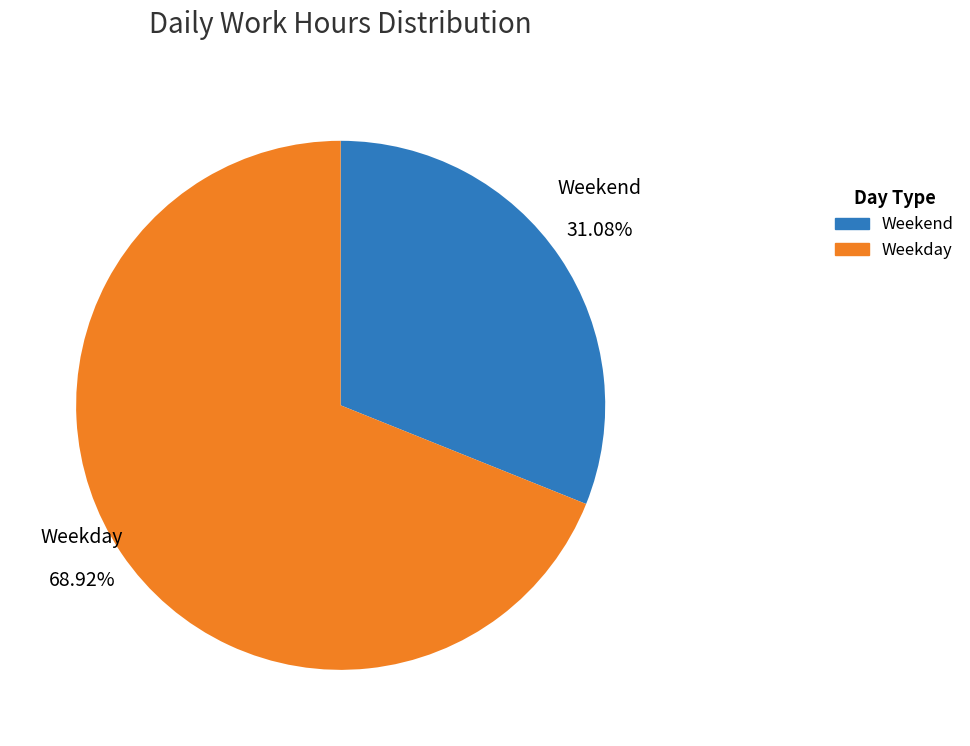

Is there any slice that represents more than half of the pie?

Yes